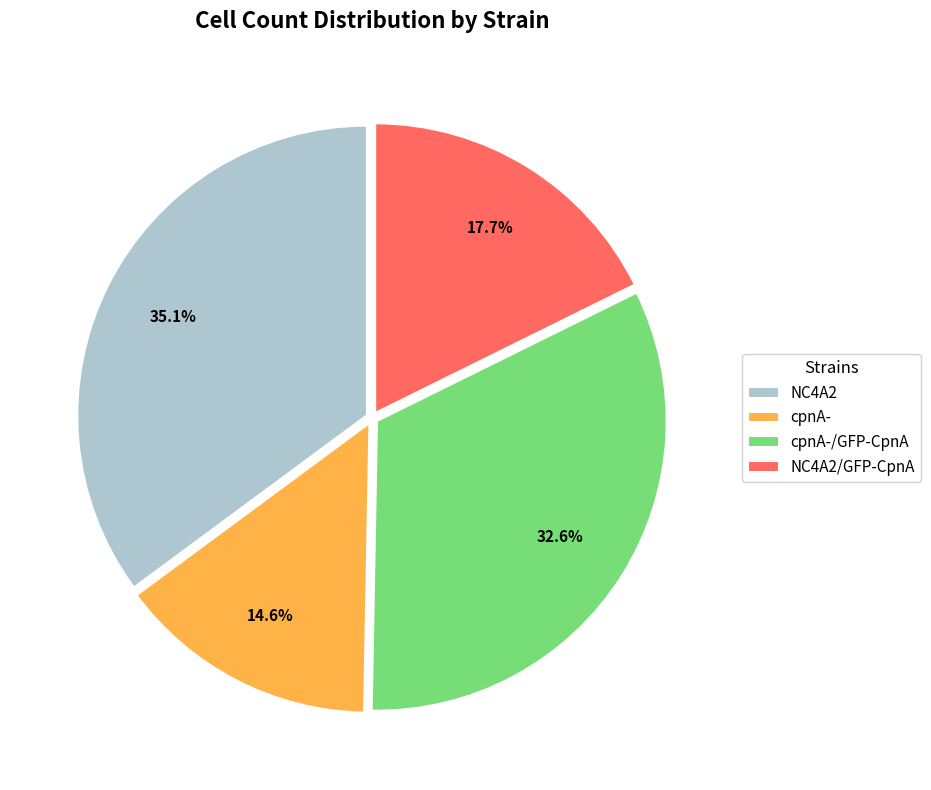

Count the number of slices in the pie.

4